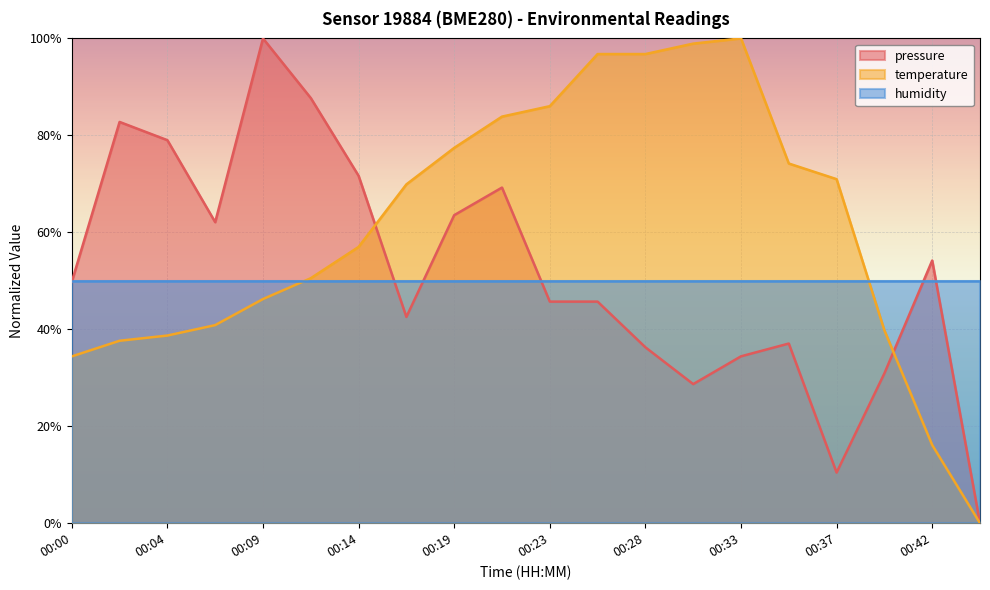

What is the approximate value of pressure at 00:23?

0.5